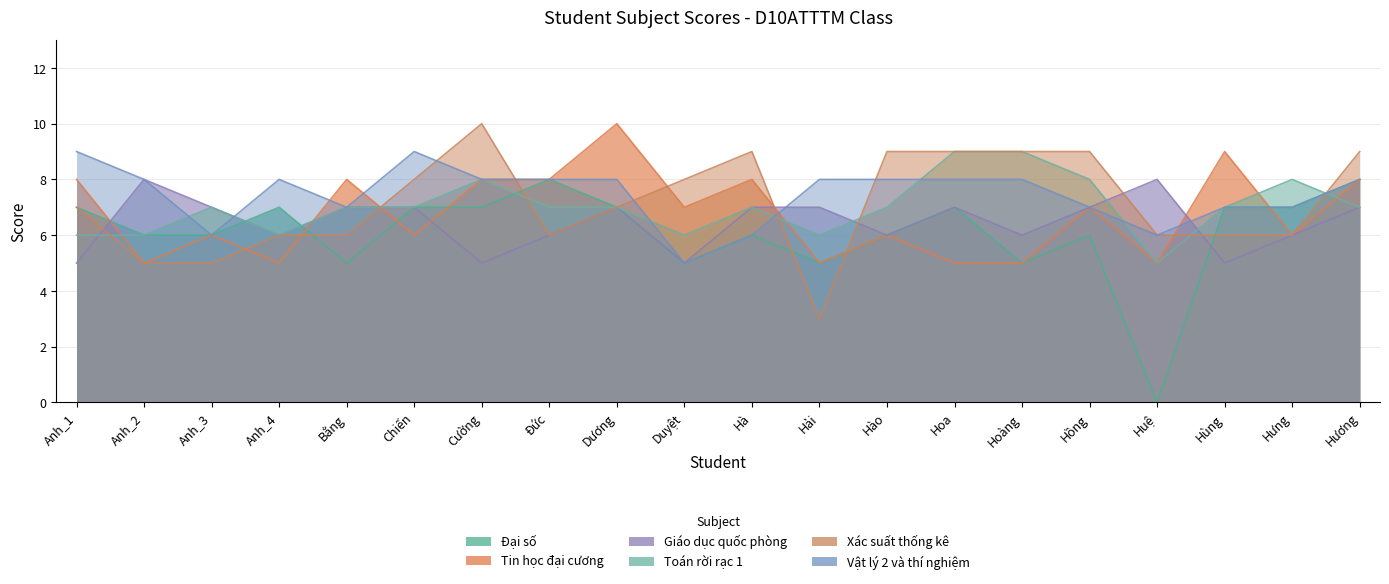

Between which two adjacent categories do Tin học đại cương and Vật lý 2 và thí nghiệm first intersect?

Anh_4 and Bằng